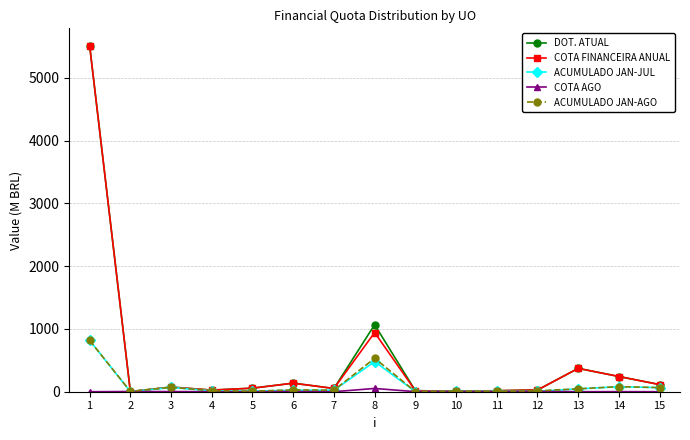

What is the maximum value shown in the chart?

5514.5